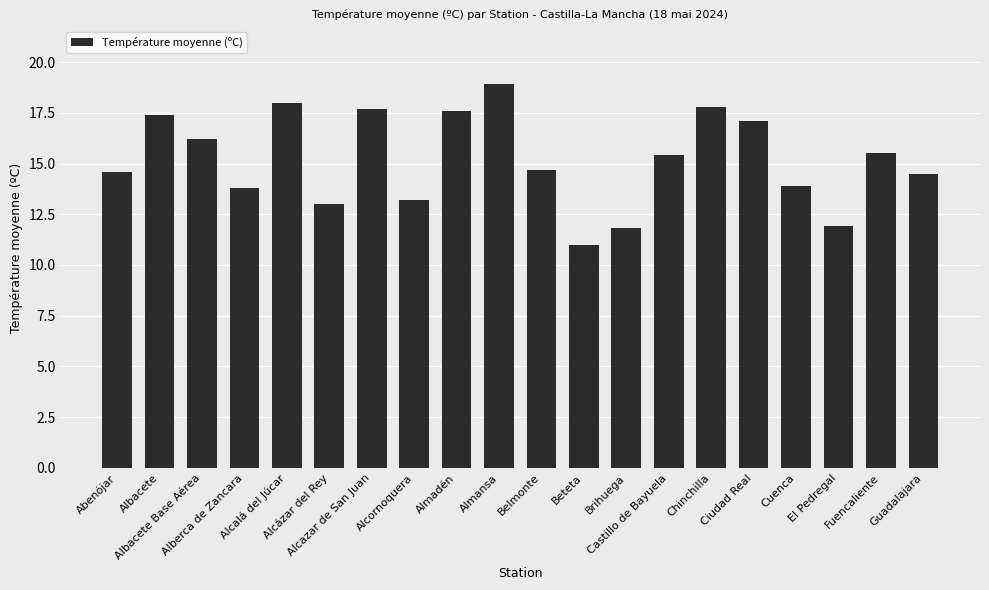

Count the number of values greater than 15.

10